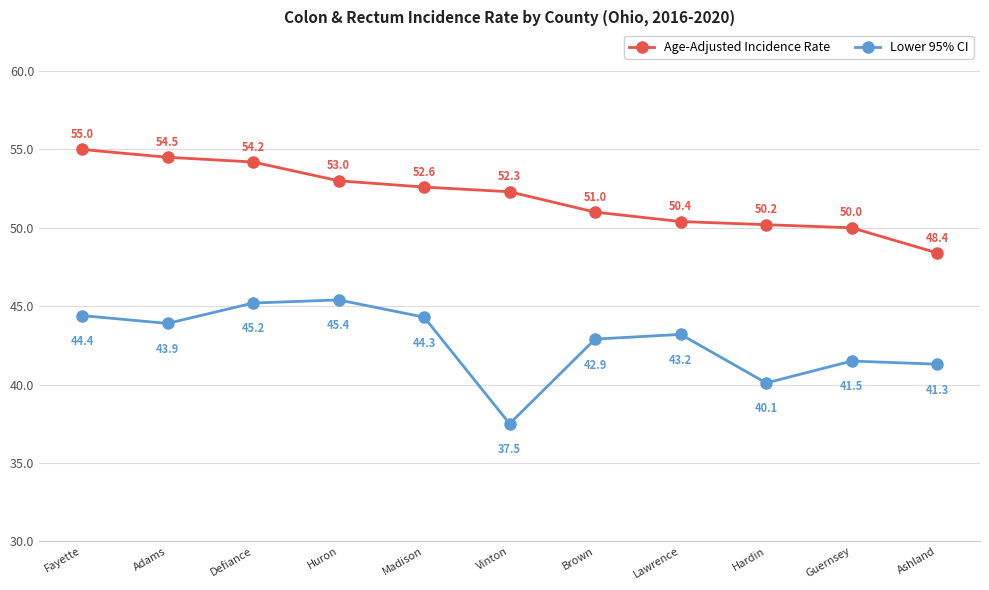

Which series has the largest total across all categories?

Age-Adjusted Incidence Rate